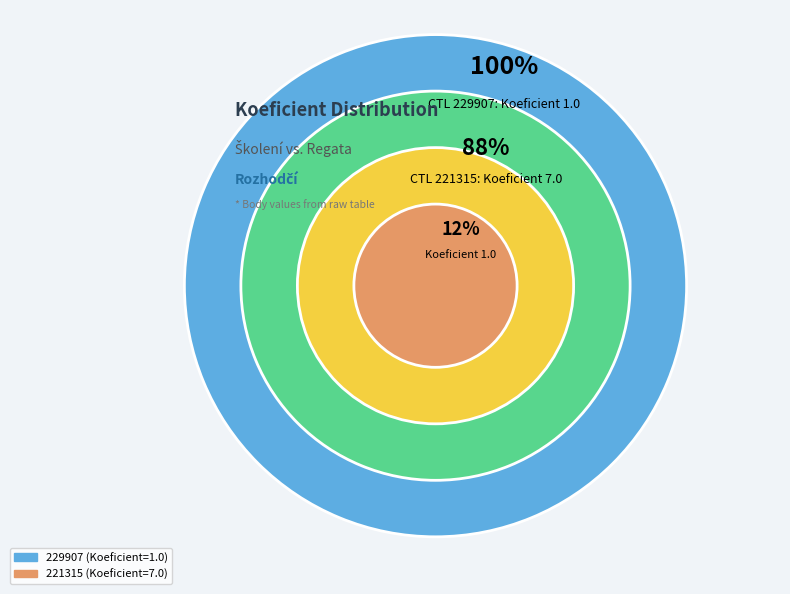

What percentage do 221315 and 229907 together represent?

100.0%